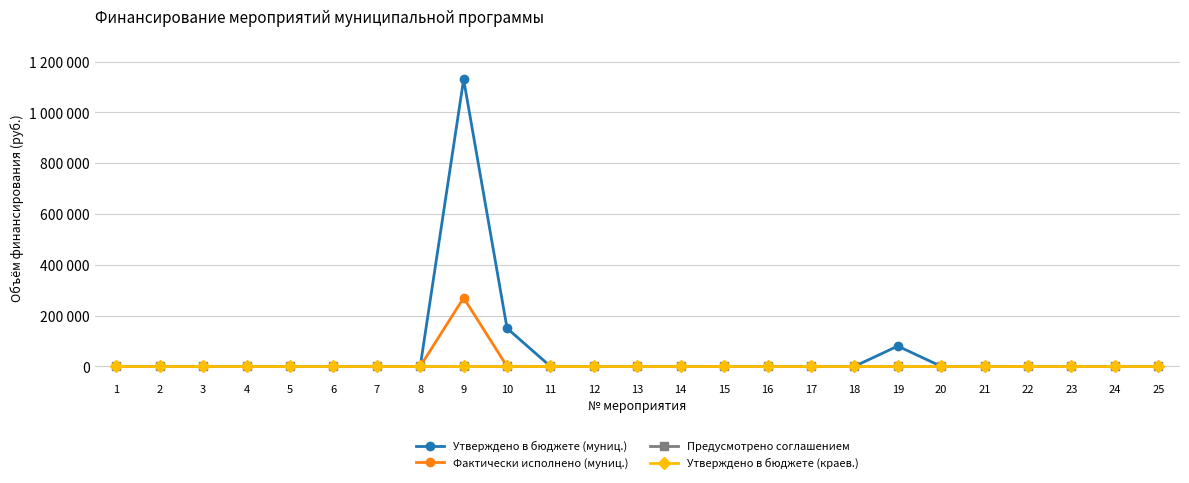

Count the number of categories in the chart.

25